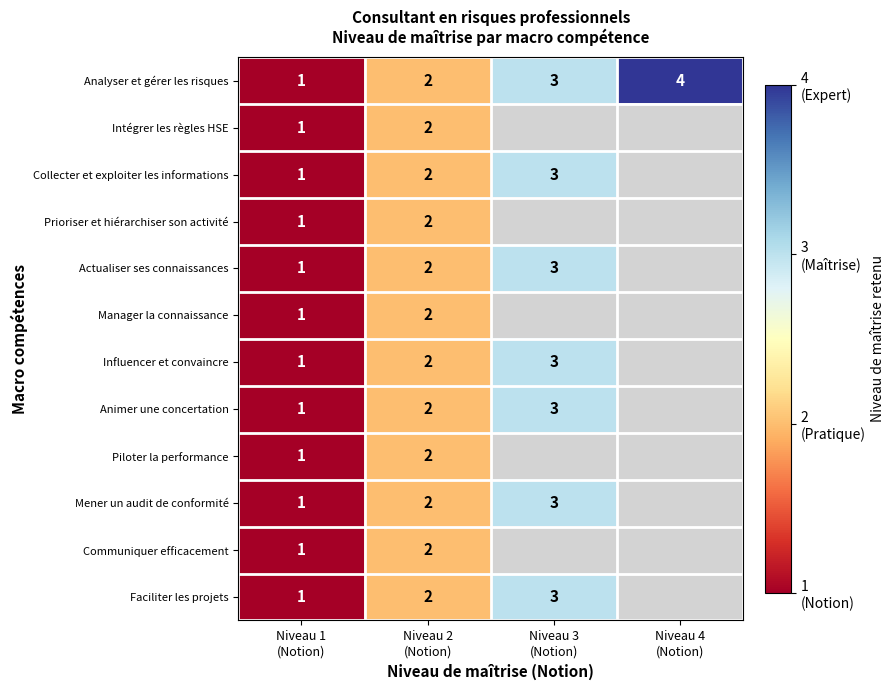

At which category is the sum across all series the highest?

Niveau 2
(Notion)